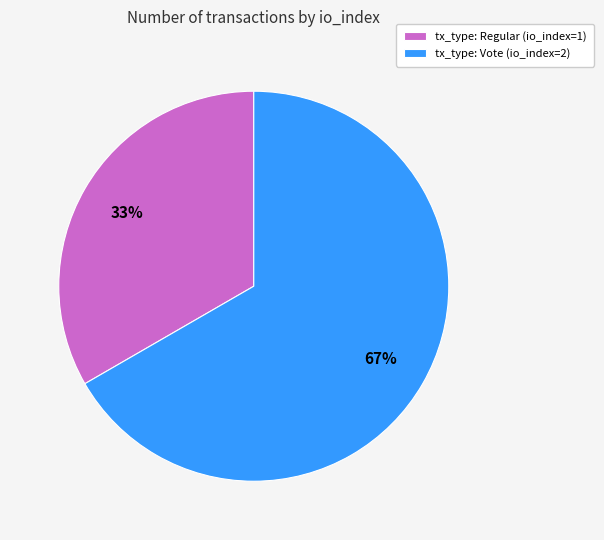

Is it true that tx_type: Vote (io_index=2) is 67% of the pie?

True